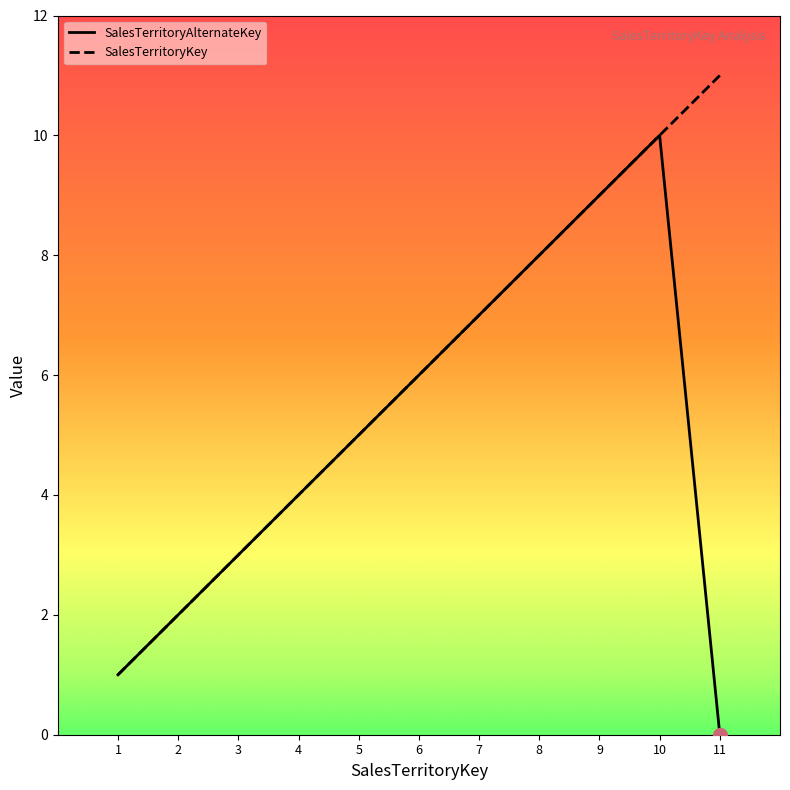

At which category does the chart reach its peak across all series?

11